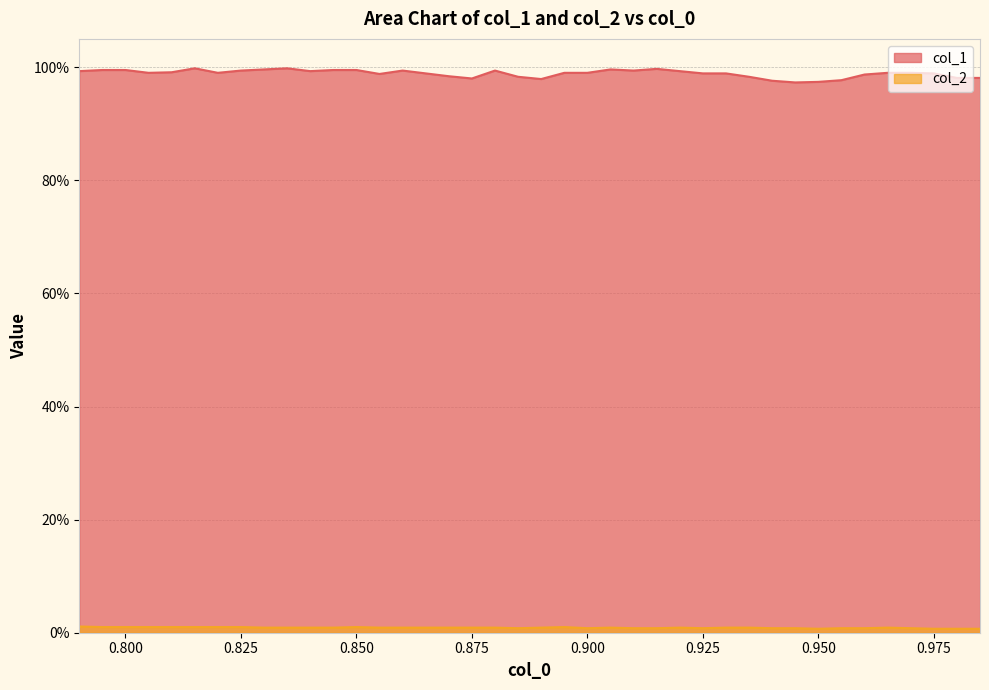

What is the highest value of the col_1 series?

1.0